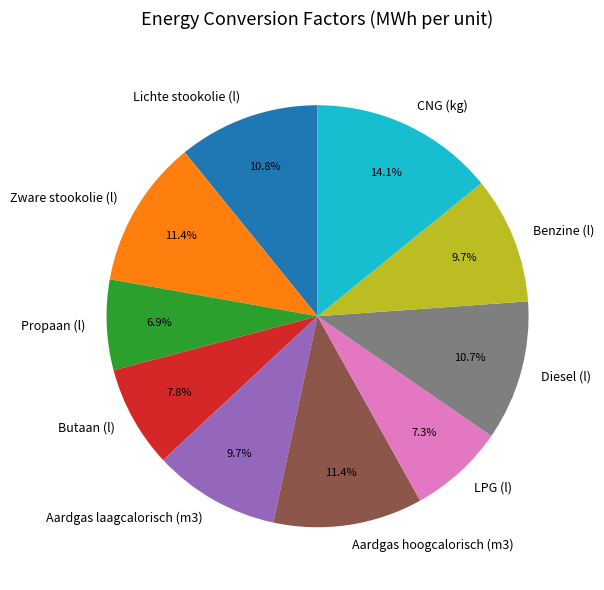

How many segments does this pie chart have?

10